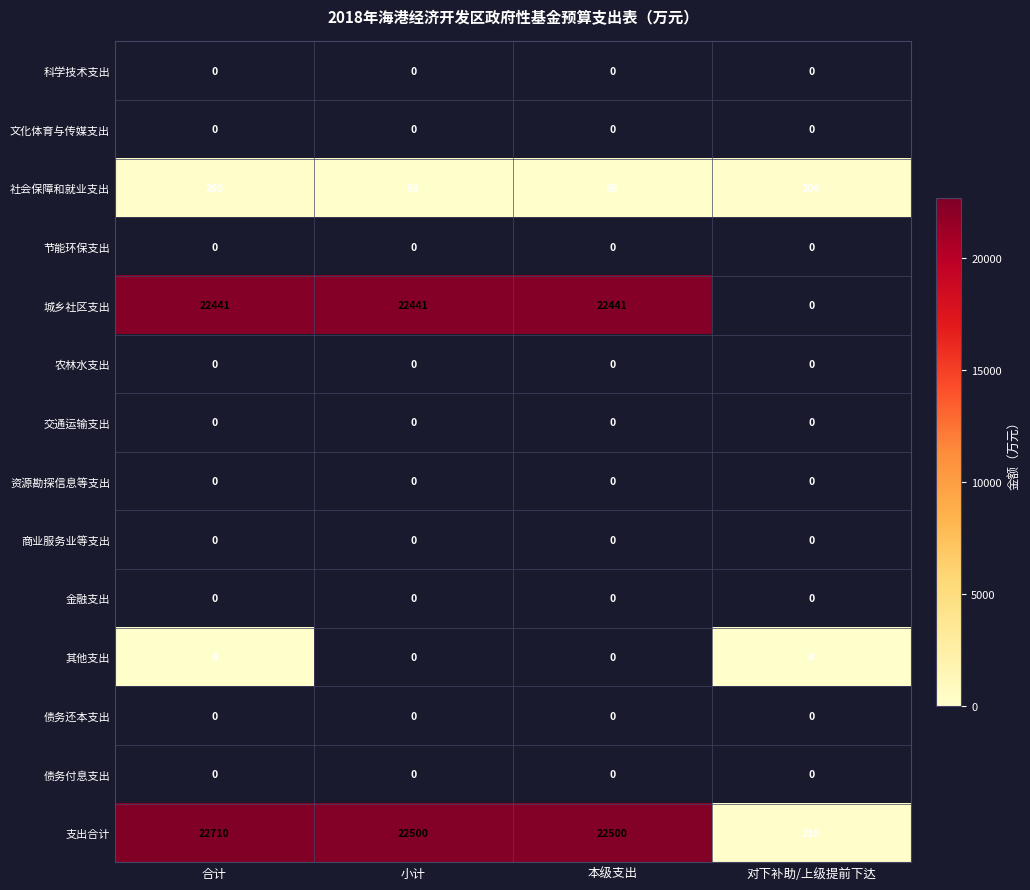

How many 社会保障和就业支出 values are between 59 and 265?

4